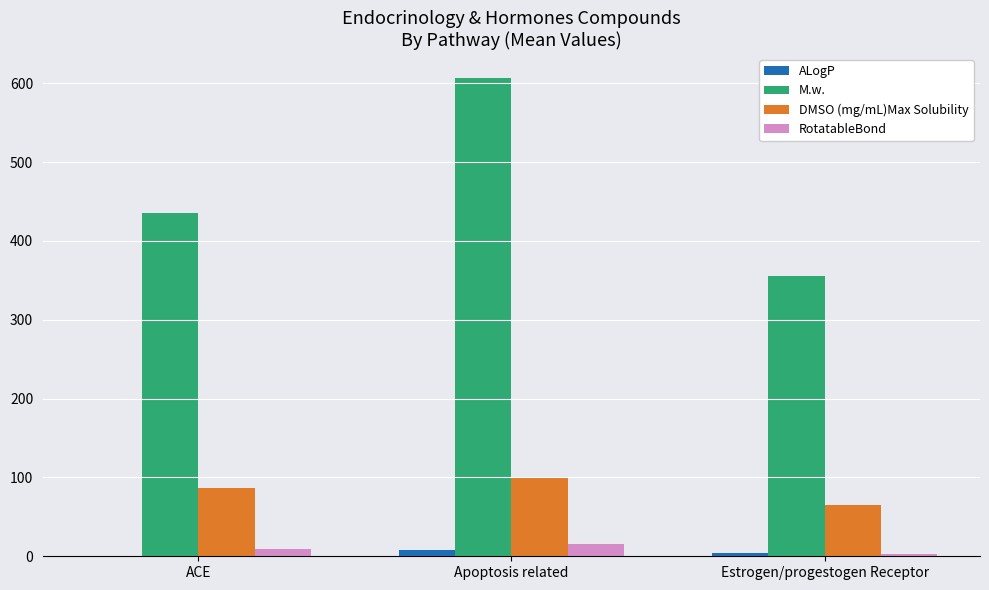

The M.w. series shows 435.3 at ACE. True or false?

True